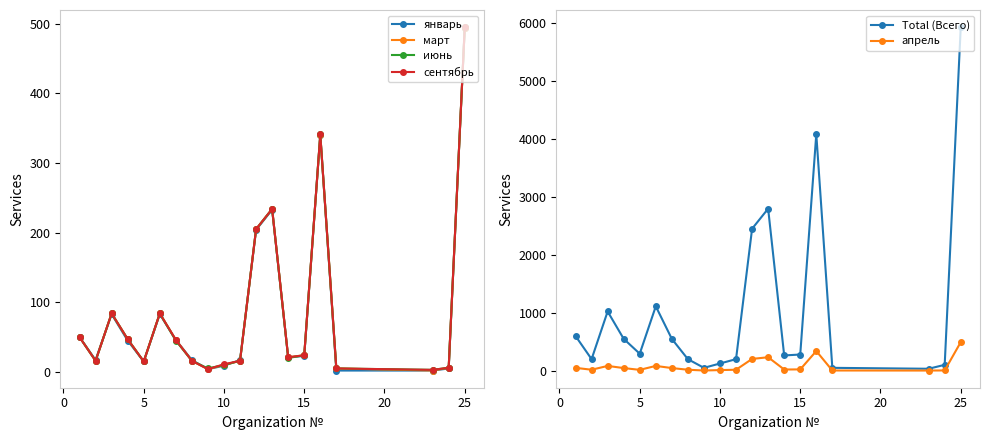

True or false: сентябрь has more than 1 points higher than both neighbors.

True